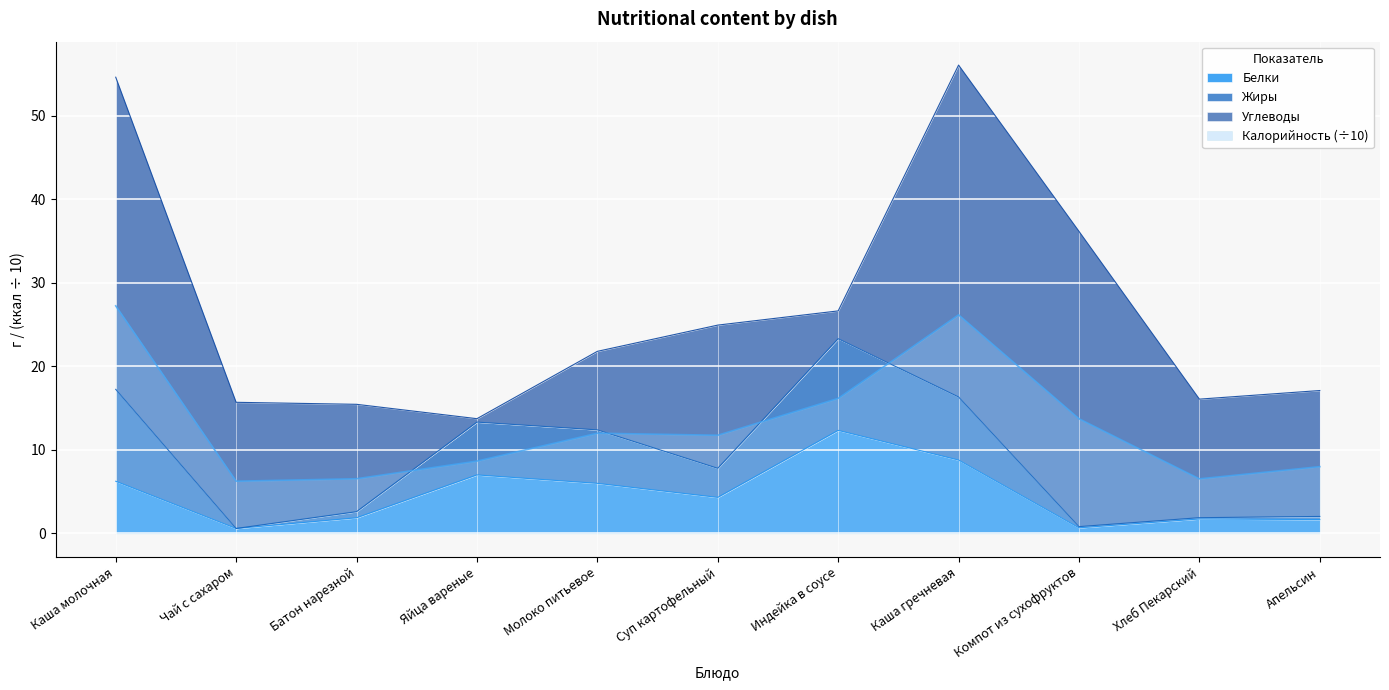

Between Чай с сахаром and Суп картофельный, which series saw the biggest shift?

Жиры